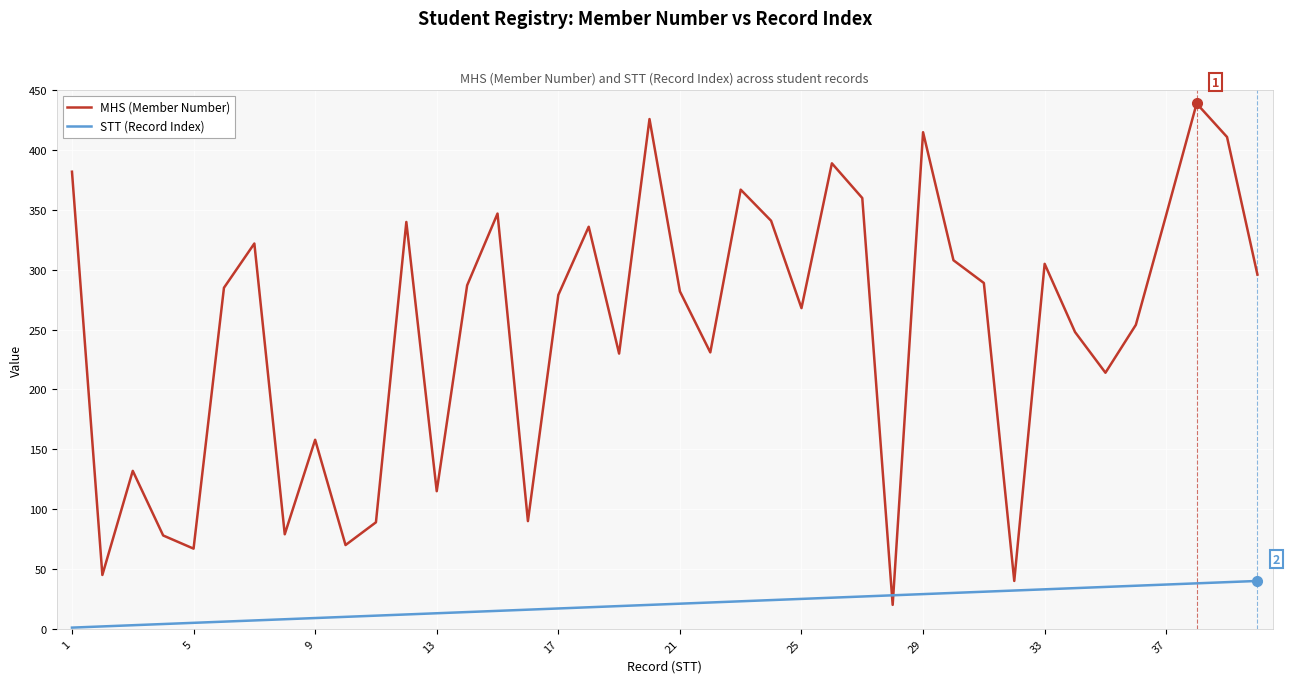

Which series ends up on top after the final intersection of STT (Record Index) and MHS (Member Number)?

MHS (Member Number)